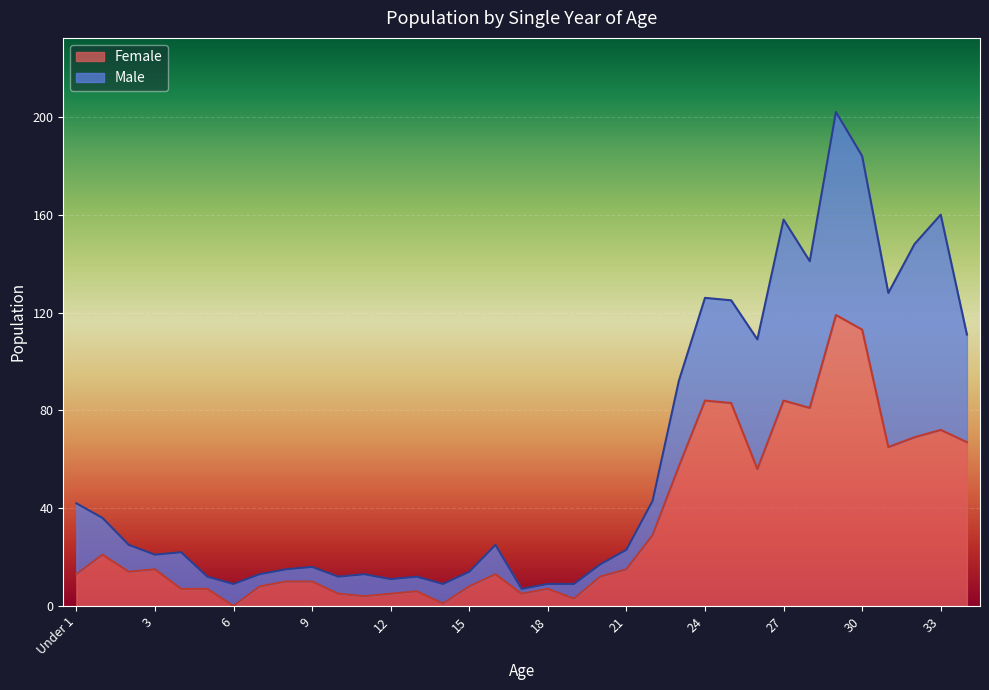

The chart shows a value of 119 at 29. True or false?

True